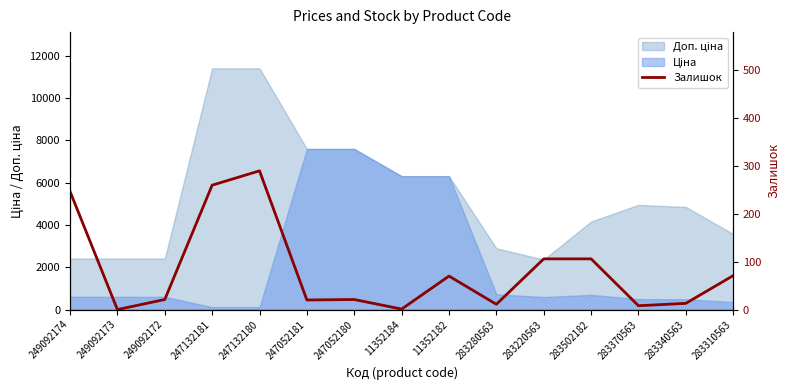

At which label is the value closest to 145?

283220563